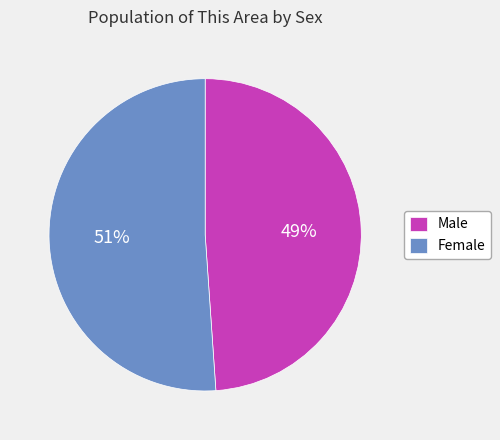

What is the ratio of the value at Female to the value at Male?

1.0